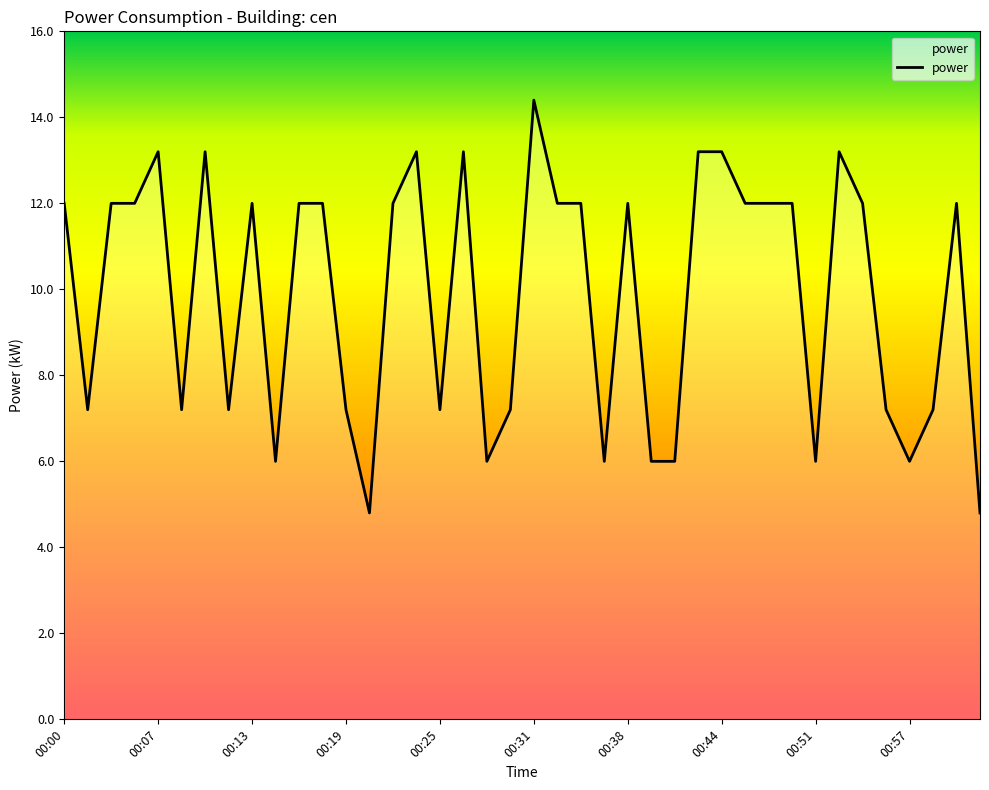

What is the difference between the maximum and minimum values?

9.6